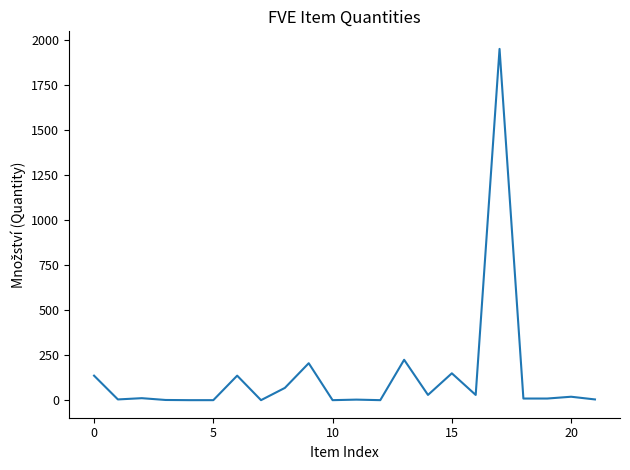

What is the greatest value displayed?

1950